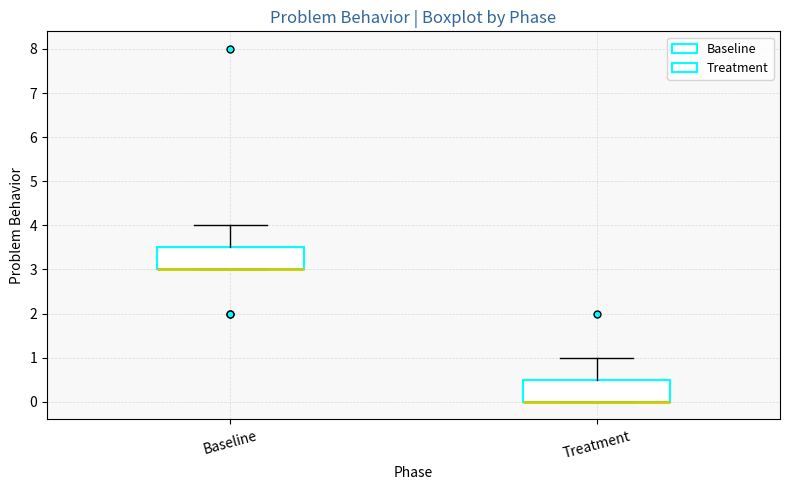

Reading left to right, read every box against the y-axis: the position of its median line, the range the box covers, and the ends of its whiskers. The values are not printed on the chart, so give them approximately, as read against the axis.

Baseline: median 3.0 (drawn on the box's lower edge), box 3.0 to 3.5, whiskers 3.0 to 4.0
Treatment: median 0.0 (drawn on the box's lower edge), box 0.0 to 0.5, whiskers 0.0 to 1.0